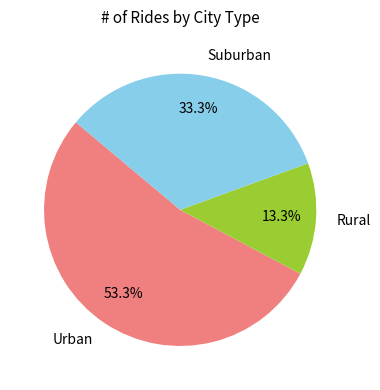

What percentage do Urban and Suburban together represent?

86.7%